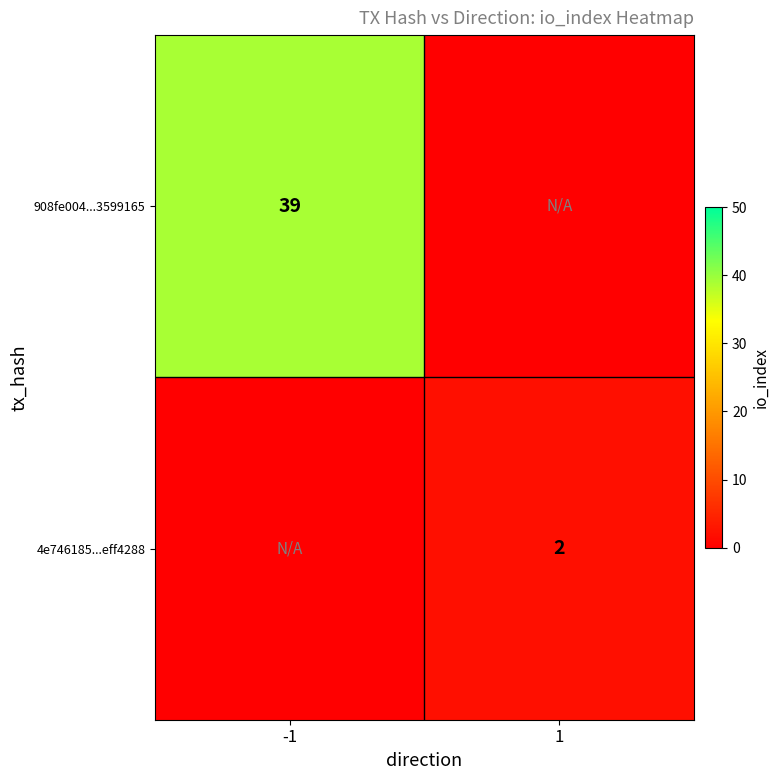

Is it true that 908fe004...3599165 equals 39 at -1?

True